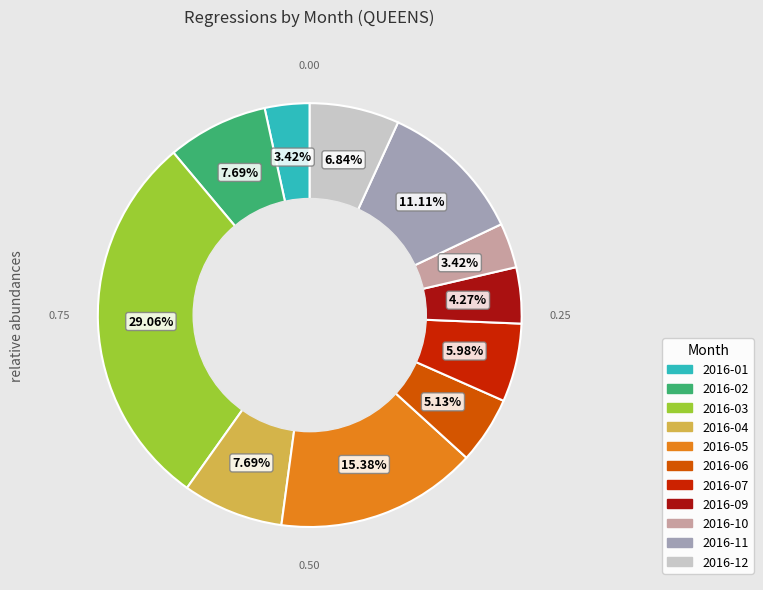

To the nearest percent, what percentage of the pie is 2016-06?

5%